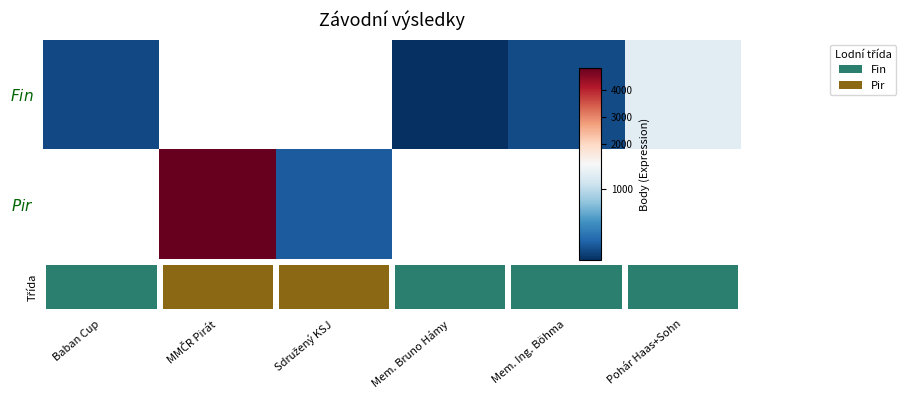

How many categories are shown in the chart?

6